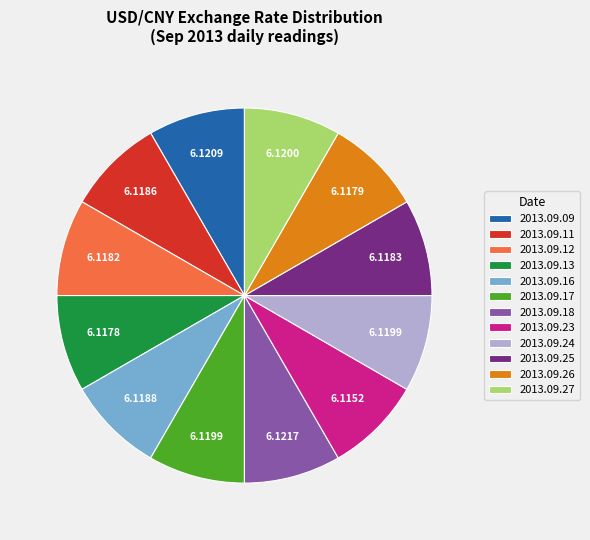

The 2013.09.18 slice represents 8% of the pie. True or false?

True